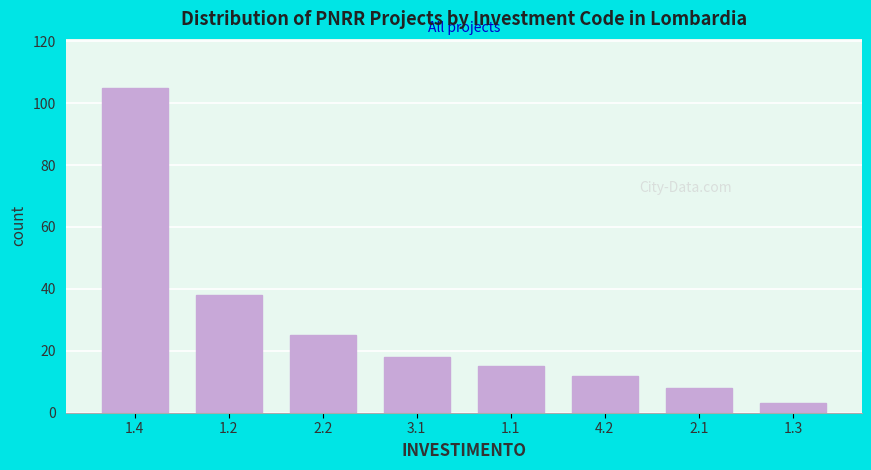

Reading right to left, transcribe all the data shown in this chart.

3	8	12	15	18	25	38	105